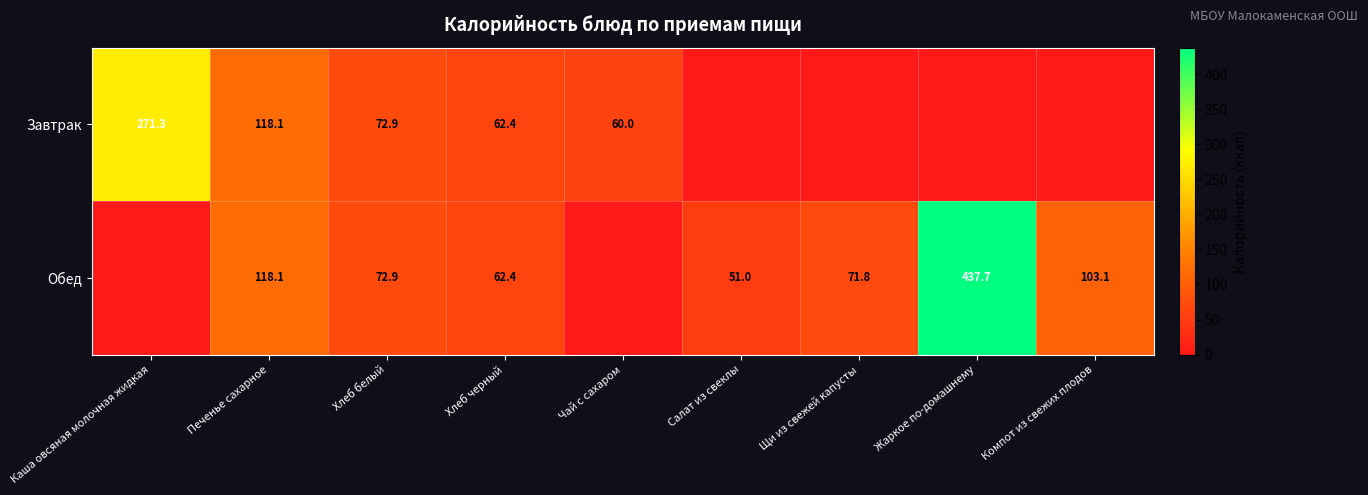

Is it true that Обед equals 51.0 at Салат из свеклы?

True